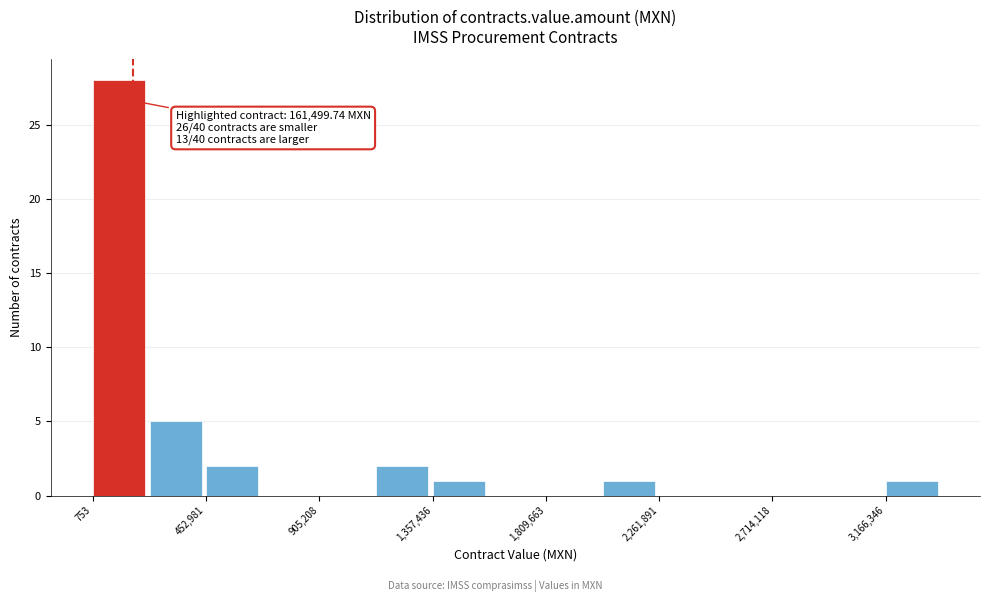

Which range on the x-axis has the tallest bar?

0 to 250000